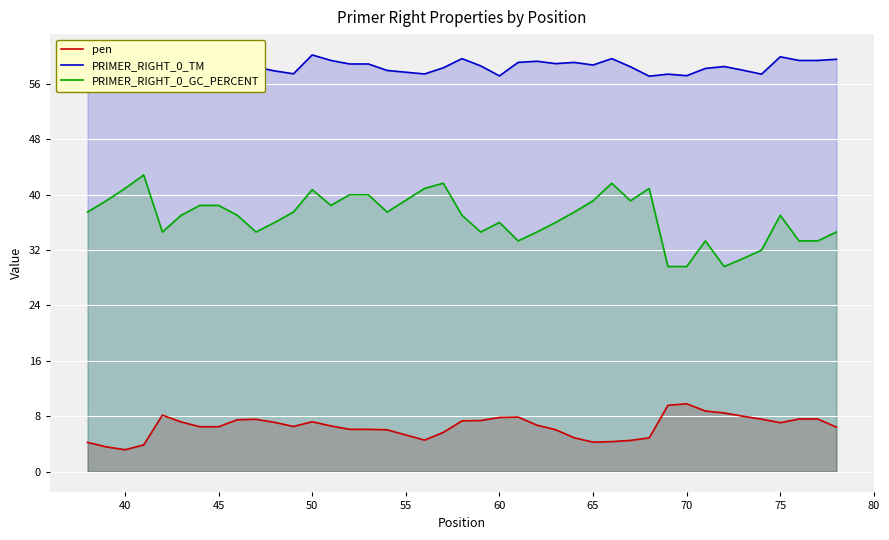

What is the lowest value of the pen series?

3.2